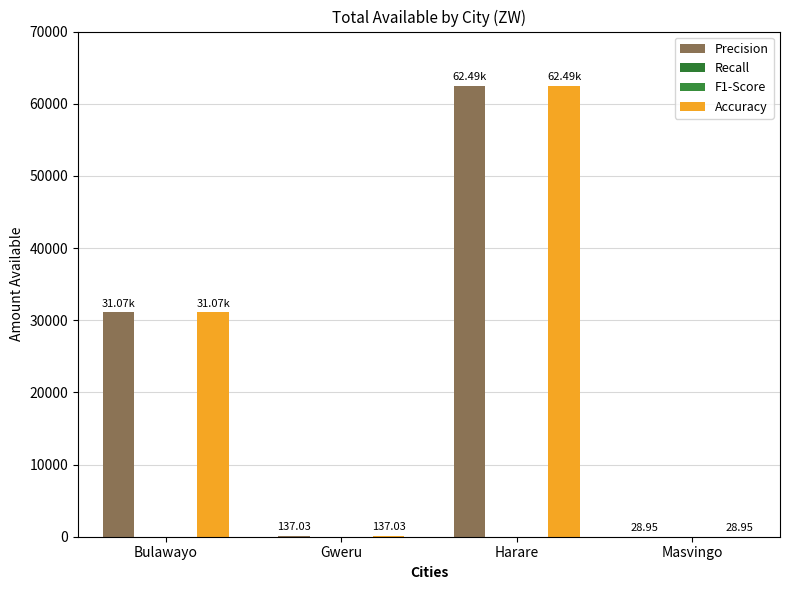

How many bars are there in each group?

4